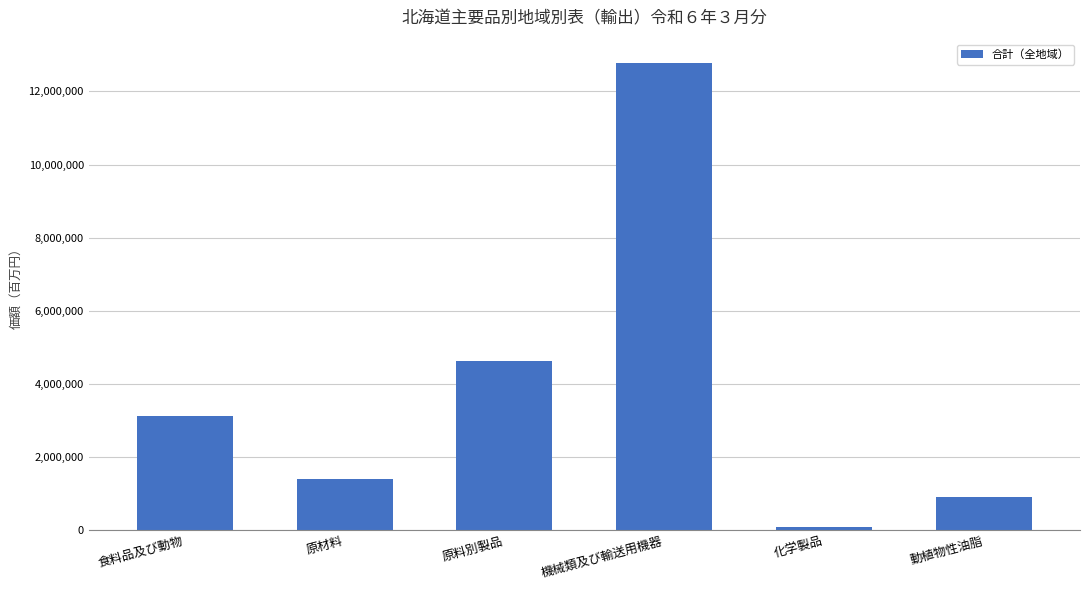

Are the bars grouped side by side (vs. stacked)?

No